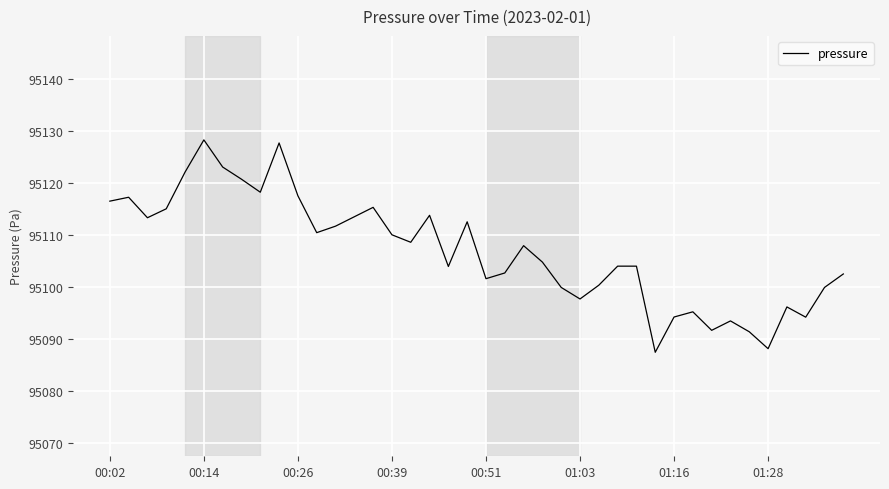

What is the greatest value displayed?

95128.3